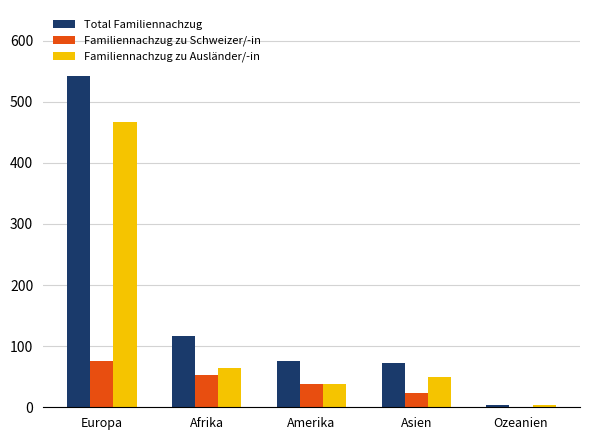

Which series has the largest total across all categories?

Total Familiennachzug